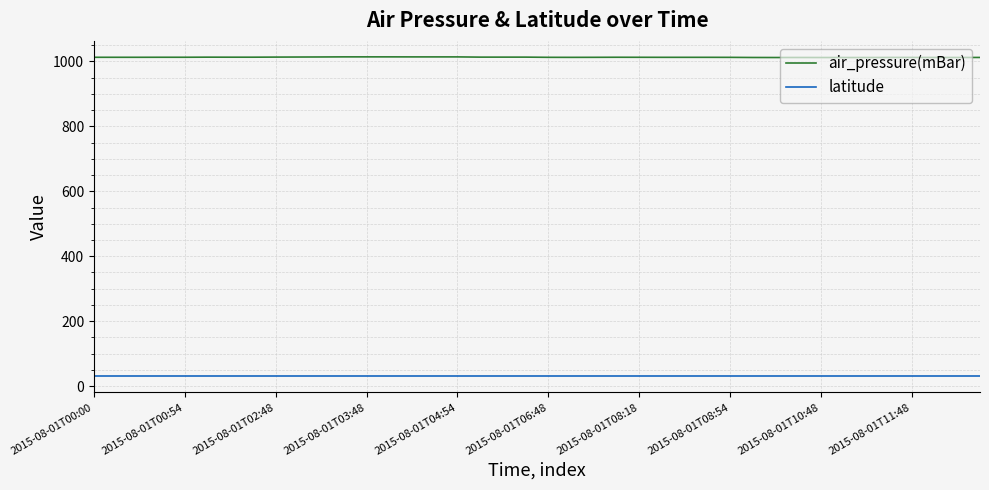

True or false: air_pressure(mBar) has more than 1 points higher than both neighbors.

True